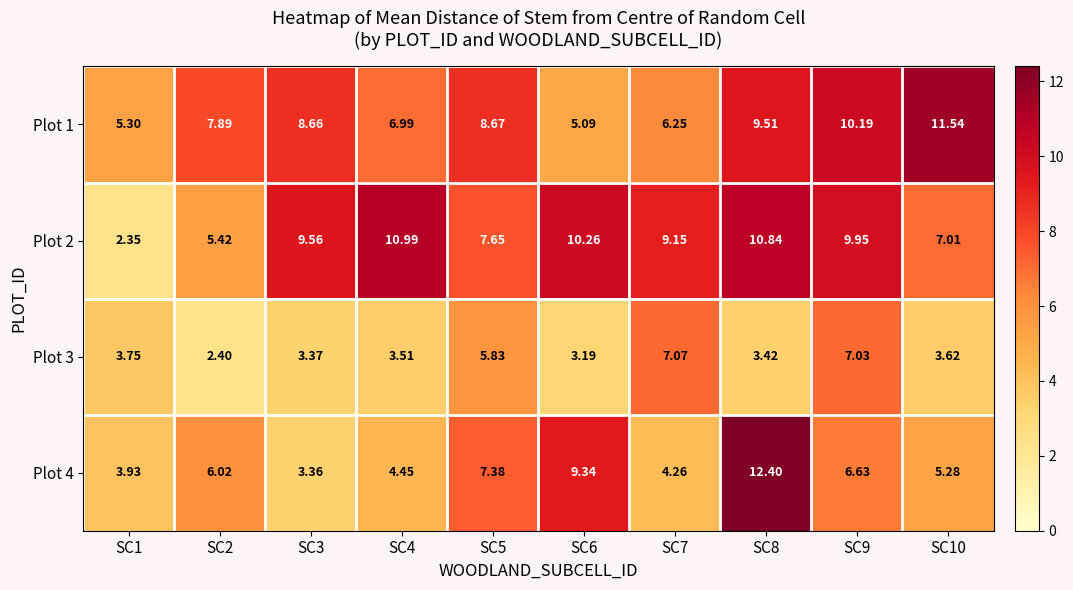

Is the value of Plot 4 at SC10 greater than the value of Plot 3 at SC4?

Yes